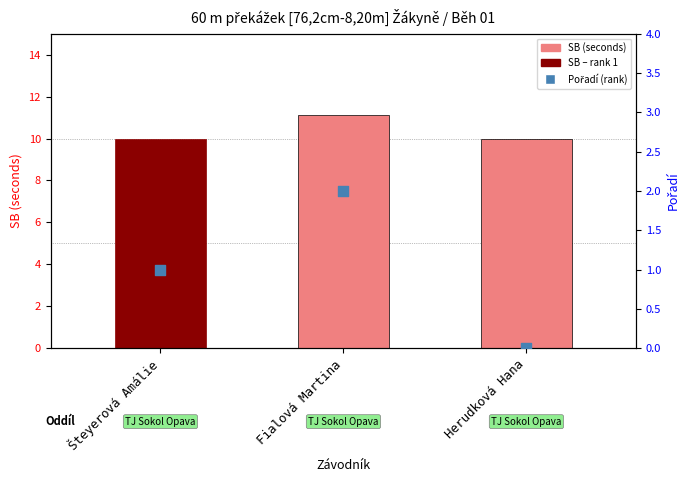

What is the total value across all series at Fialová Martina?

13.1